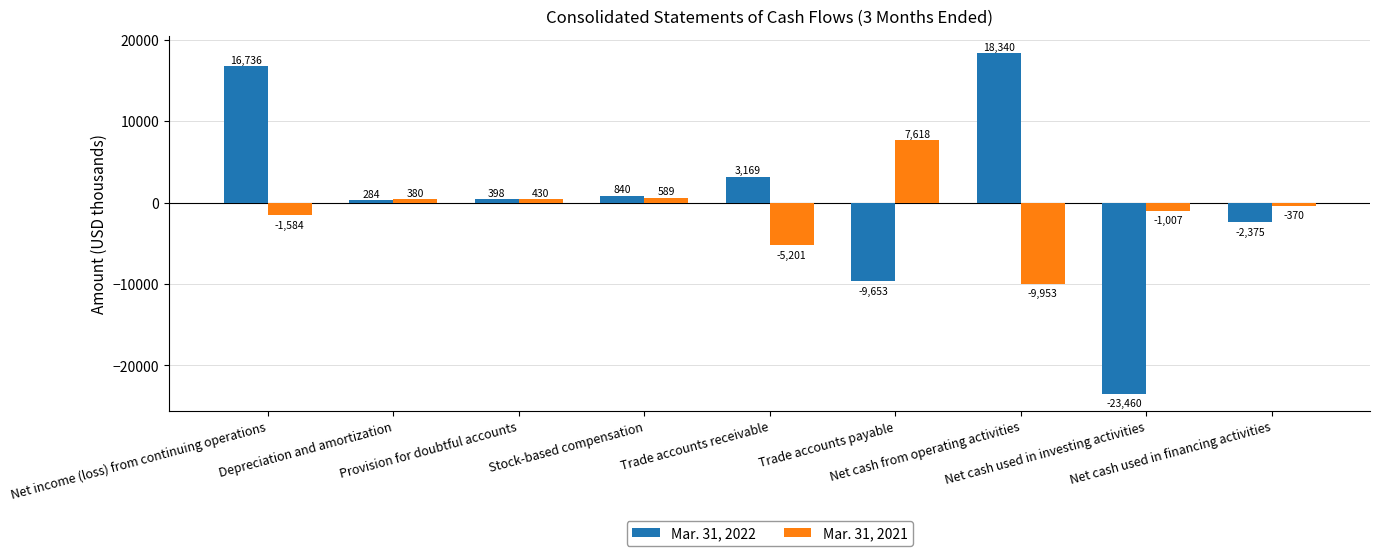

List the labels in order of Mar. 31, 2022 value, smallest first.

Net cash used in investing activities, Trade accounts payable, Net cash used in financing activities, Depreciation and amortization, Provision for doubtful accounts, Stock-based compensation, Trade accounts receivable, Net income (loss) from continuing operations, Net cash from operating activities